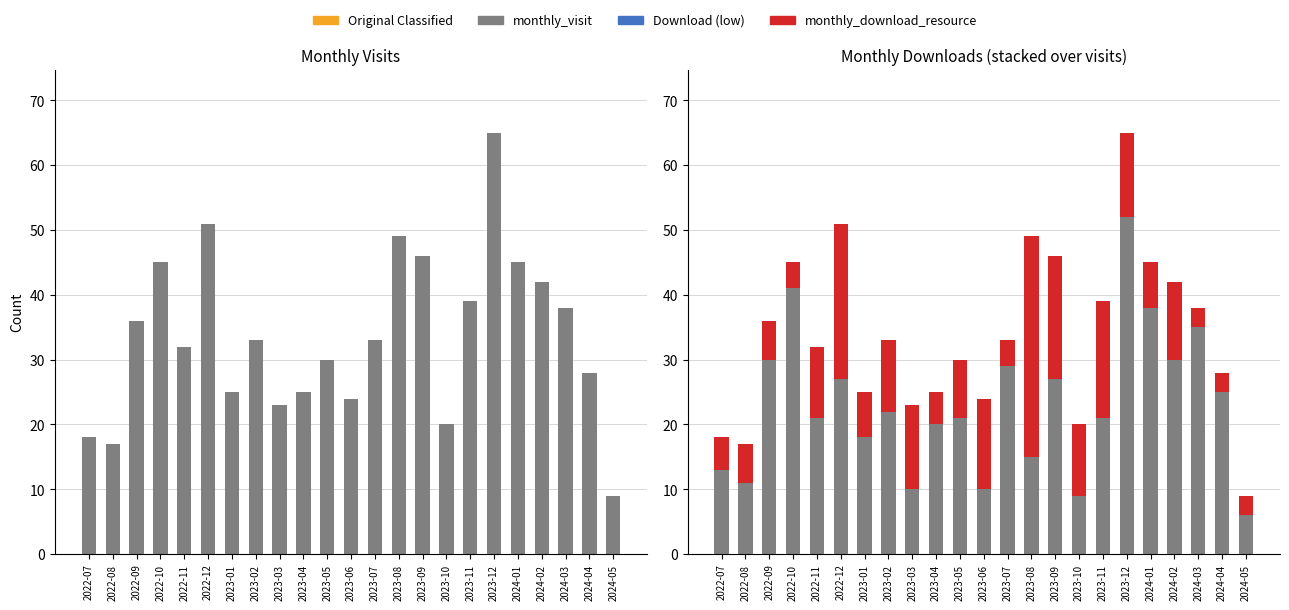

Between 2023-05 and 2023-09, which series saw the biggest shift?

monthly_download_resource